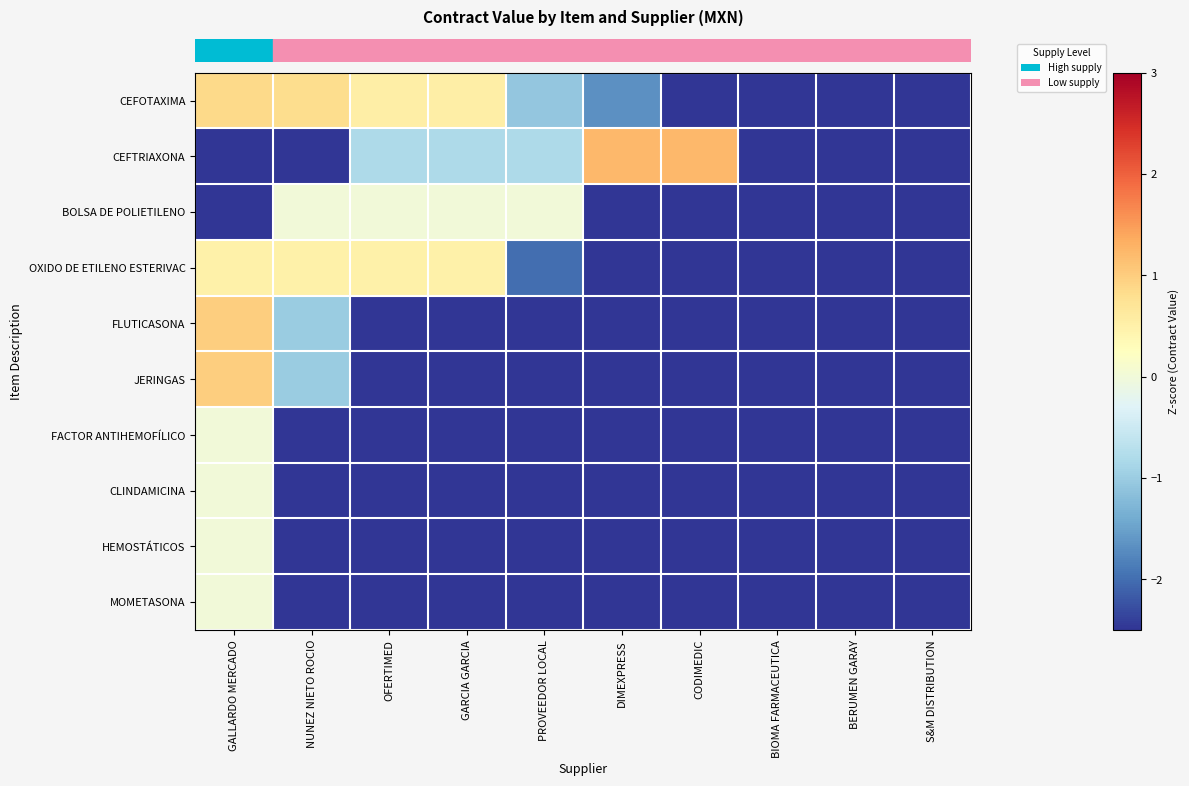

Which series changed the most between NUNEZ NIETO ROCIO and CODIMEDIC?

row_1